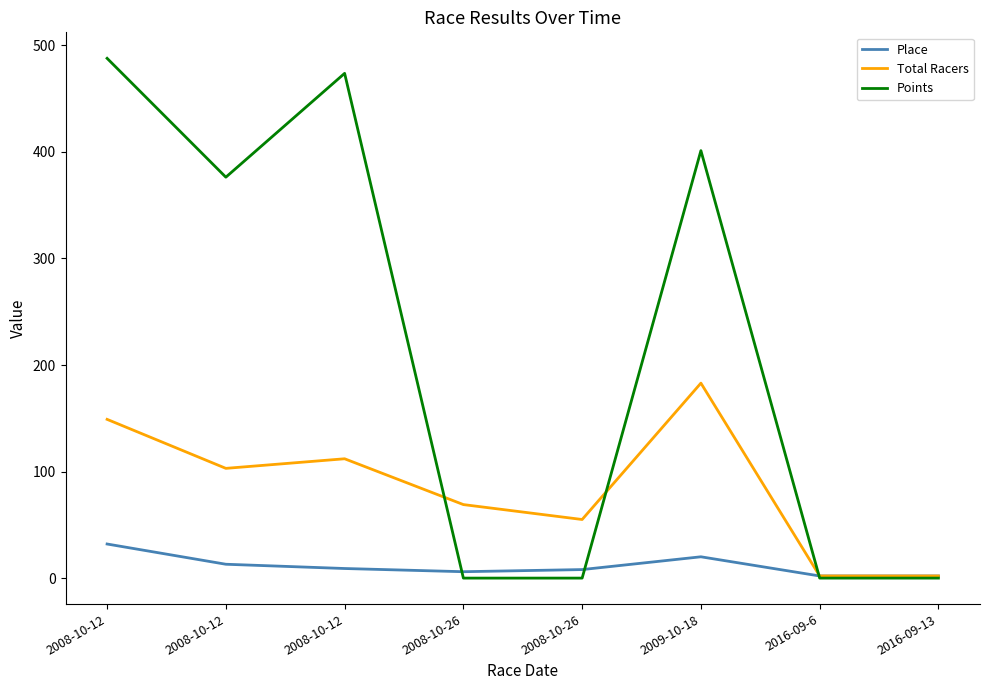

What are all the series names shown in the legend?

Place, Total Racers, Points